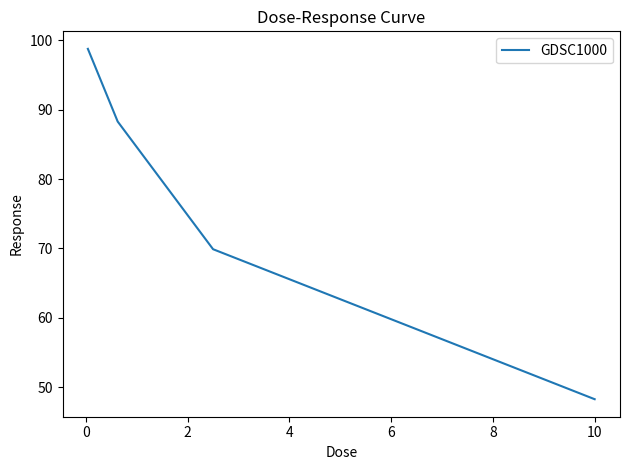

What is the average value?

80.4